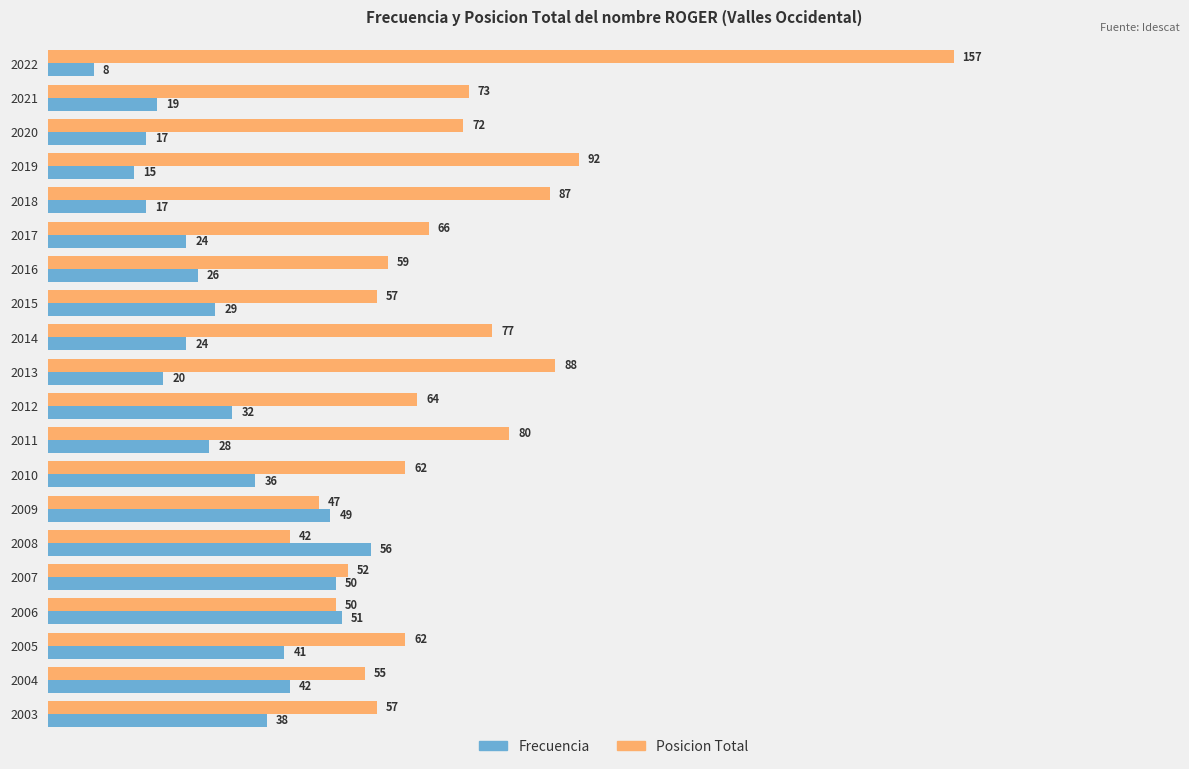

What is the difference between the highest and lowest values at 2021?

54